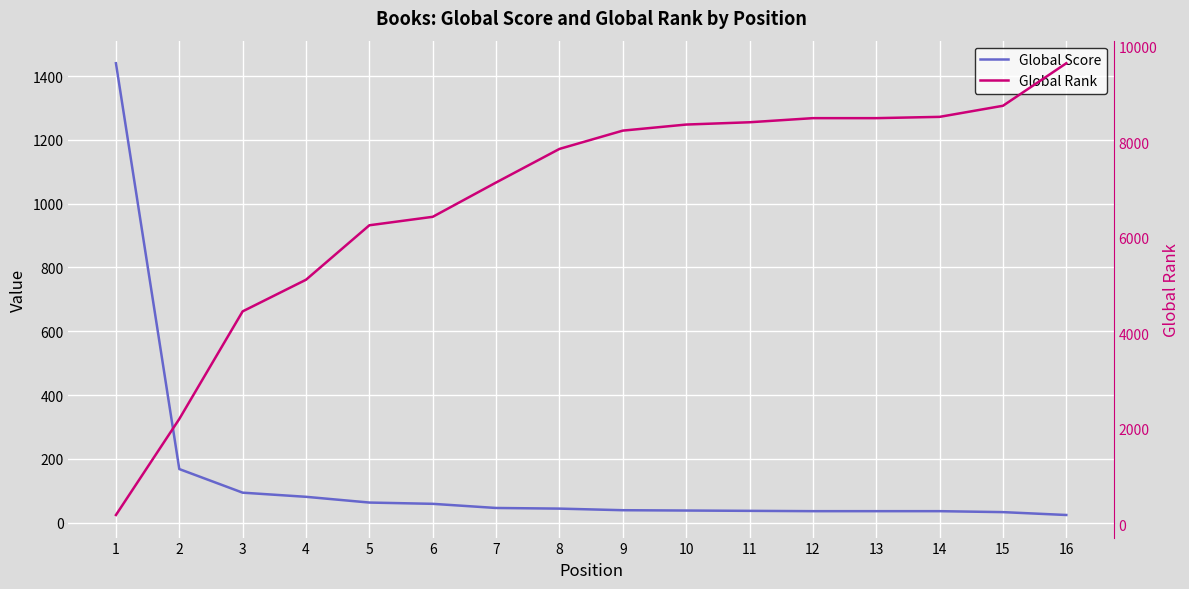

At 4, list the series in order from smallest to largest.

Global Score, Global Rank